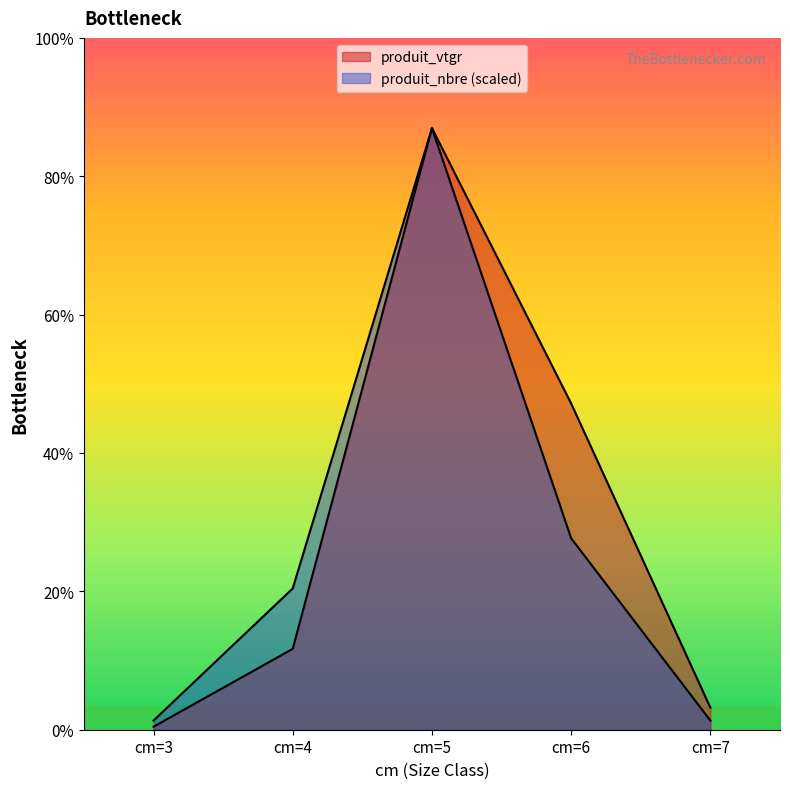

How many categories are shown in the chart?

5